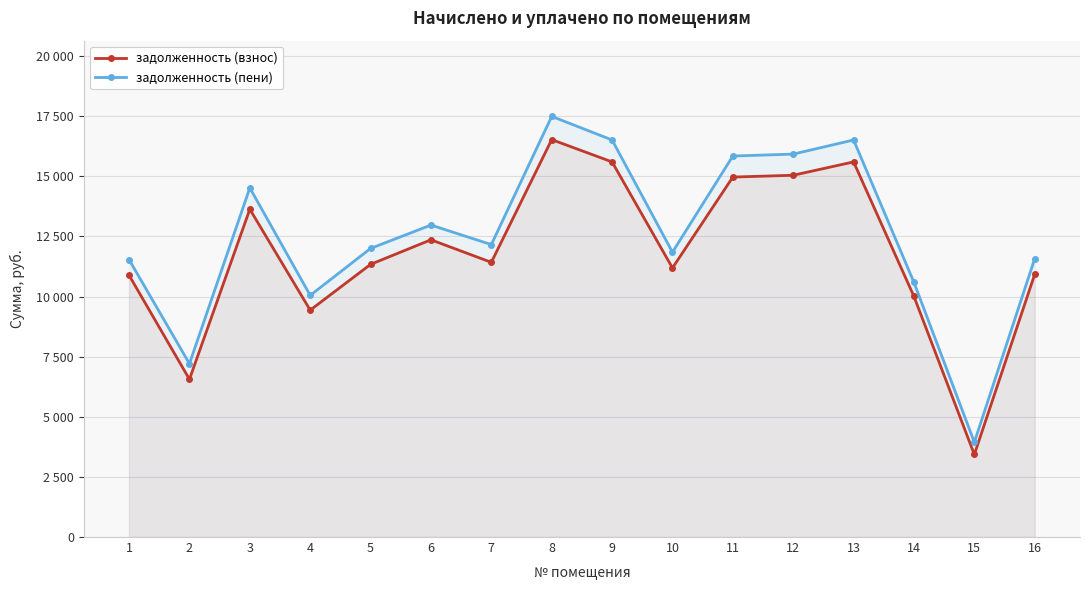

How many series are shown in this chart?

2